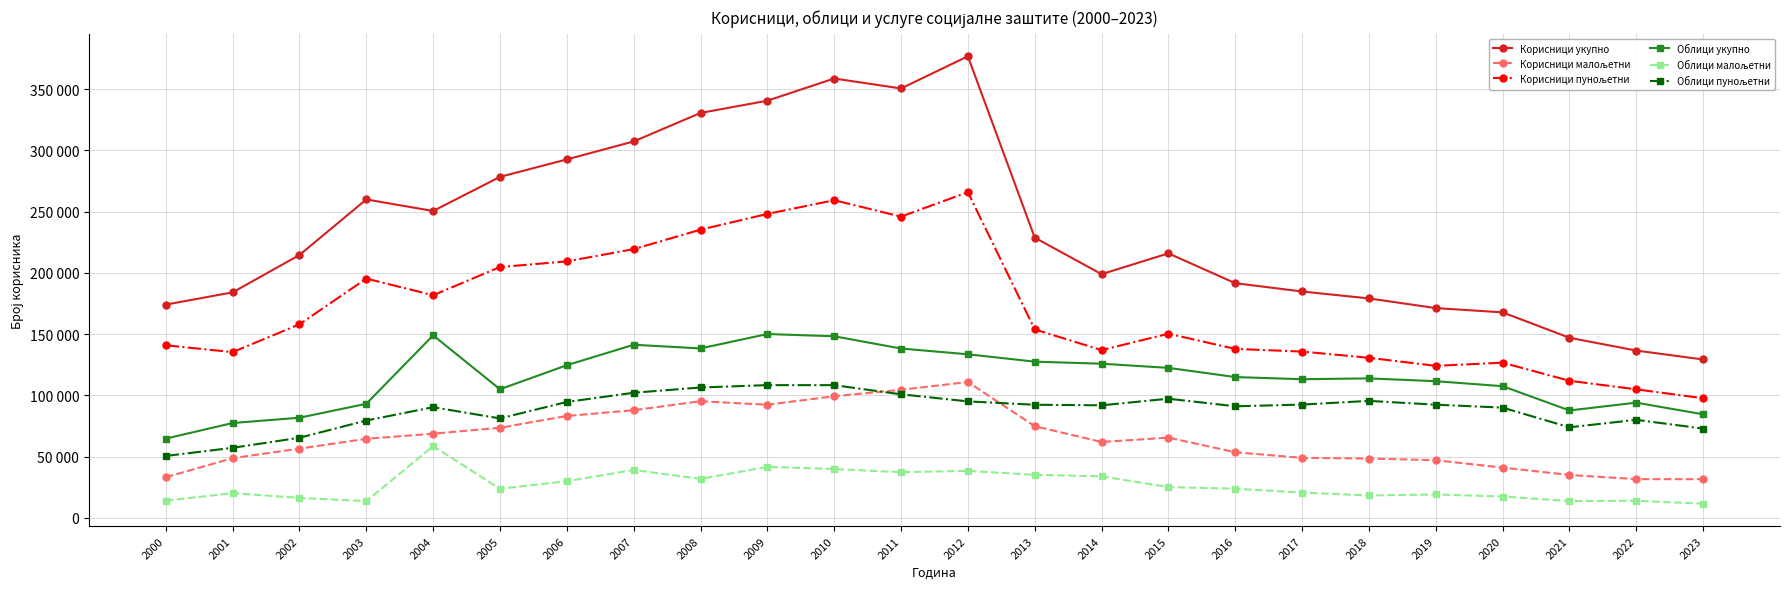

True or false: Облици укупно and Корисници малољетни intersect in this chart.

False